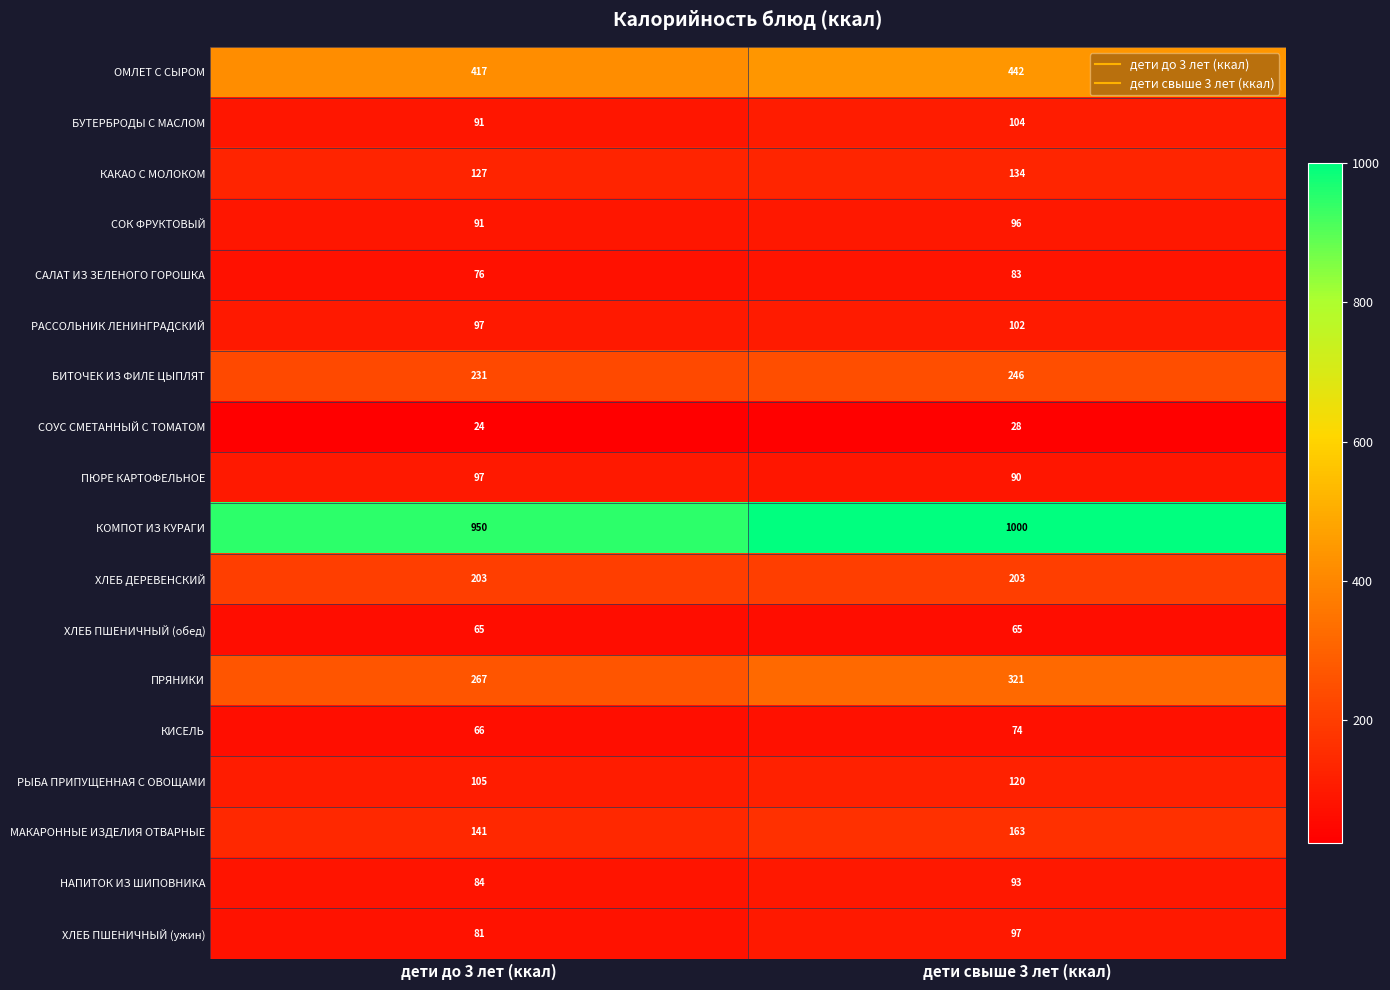

At which category is the sum across all series the highest?

дети свыше 3 лет (ккал)